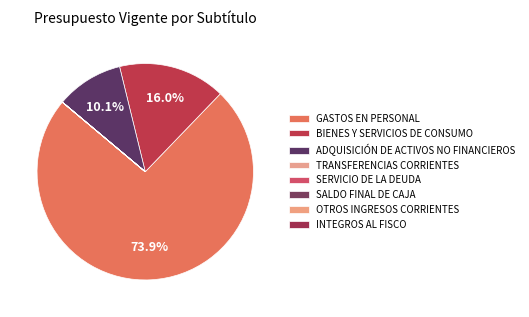

Rank the categories by value from lowest to highest.

TRANSFERENCIAS CORRIENTES, SERVICIO DE LA DEUDA, SALDO FINAL DE CAJA, OTROS INGRESOS CORRIENTES, INTEGROS AL FISCO, ADQUISICIÓN DE ACTIVOS NO FINANCIEROS, BIENES Y SERVICIOS DE CONSUMO, GASTOS EN PERSONAL